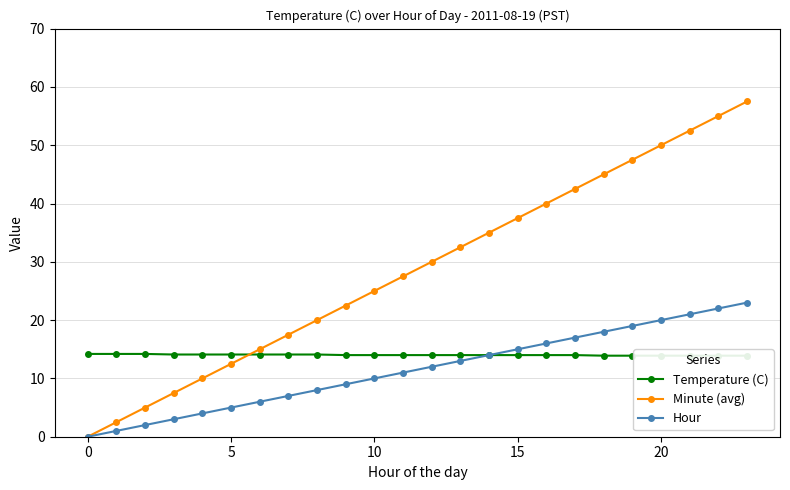

True or false: Hour and Temperature (C) intersect in this chart.

False